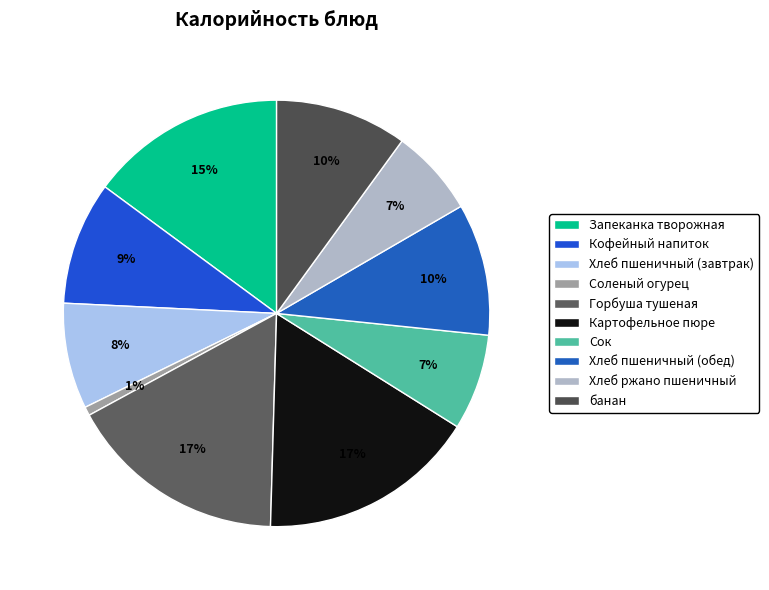

True or false: Хлеб пшеничный (завтрак) accounts for 2% of the total.

False